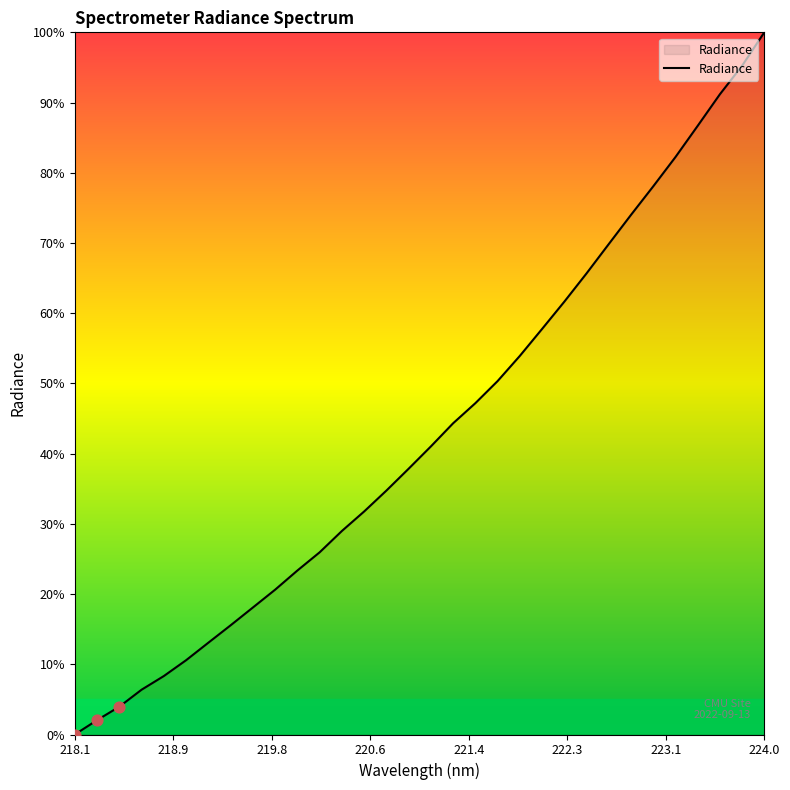

What is the difference between the maximum and minimum values?

100.0